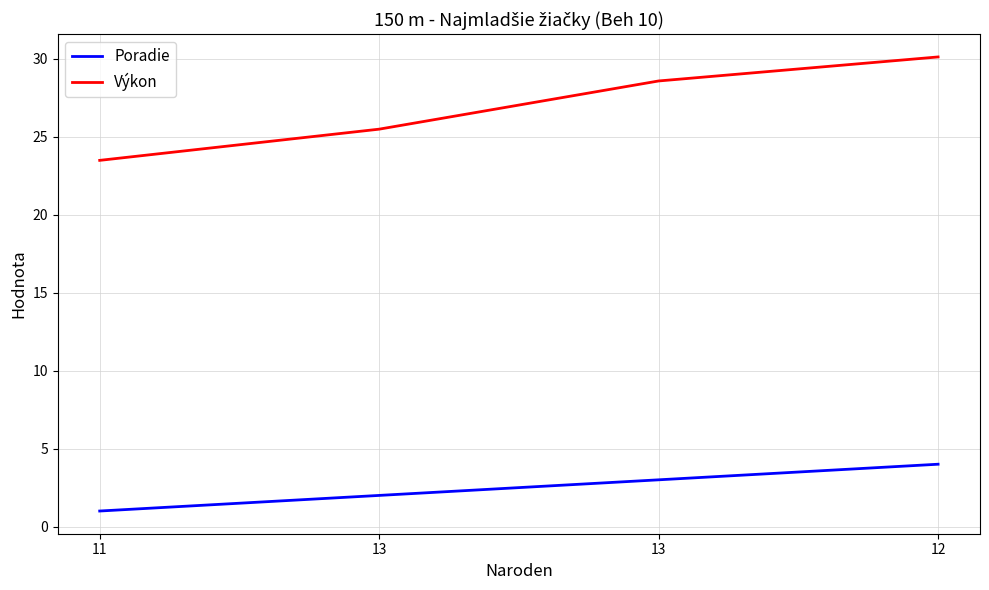

True or false: Výkon has more than 1 points higher than both neighbors.

False